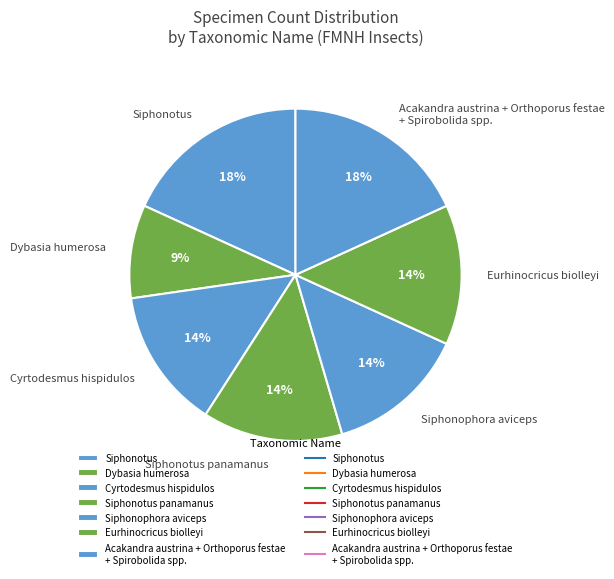

Is Siphonotus the majority of the pie?

No